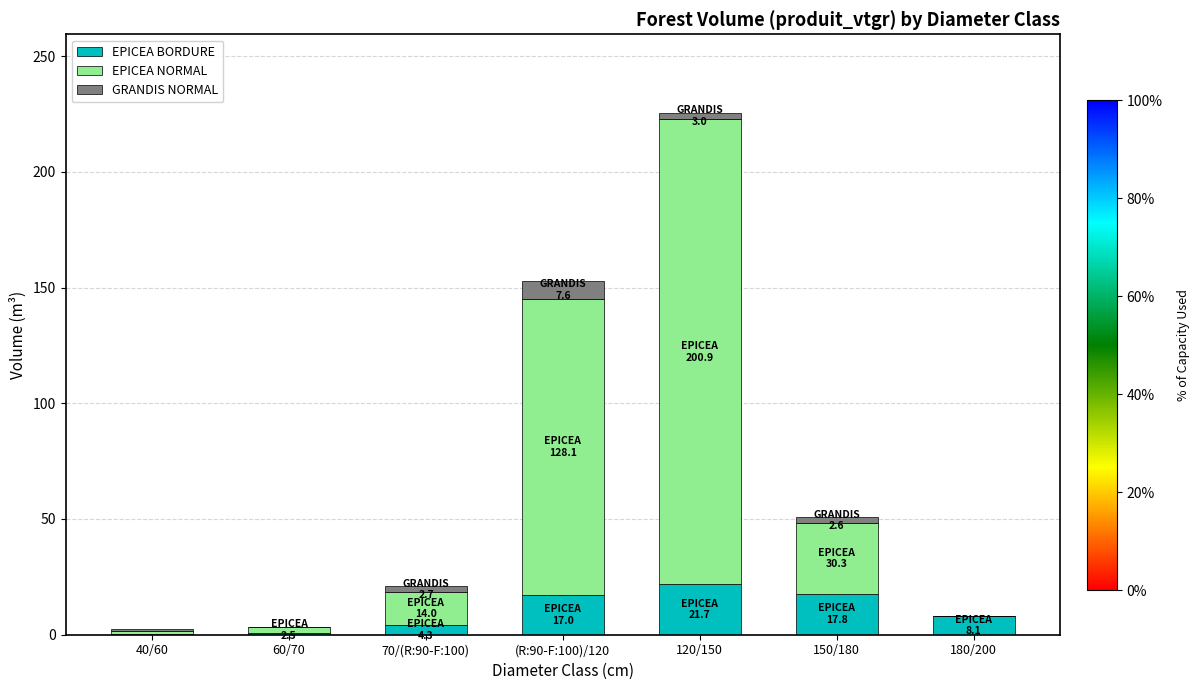

What is the total value across all series at (R:90-F:100)/120?

152.7